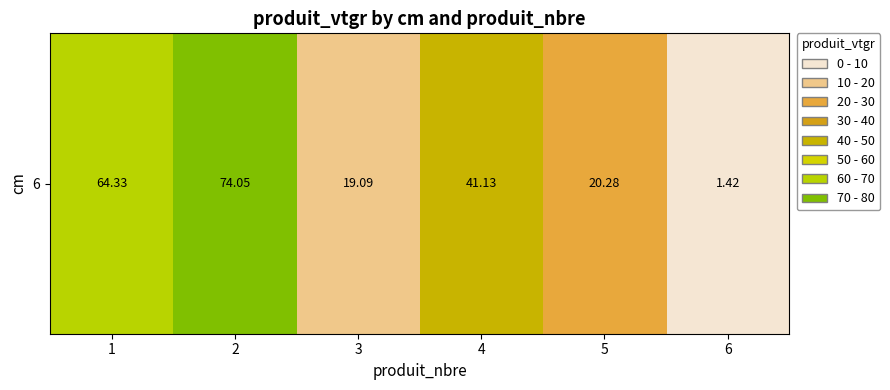

Approximately how many times larger is the value at 6 compared to 5?

0.1